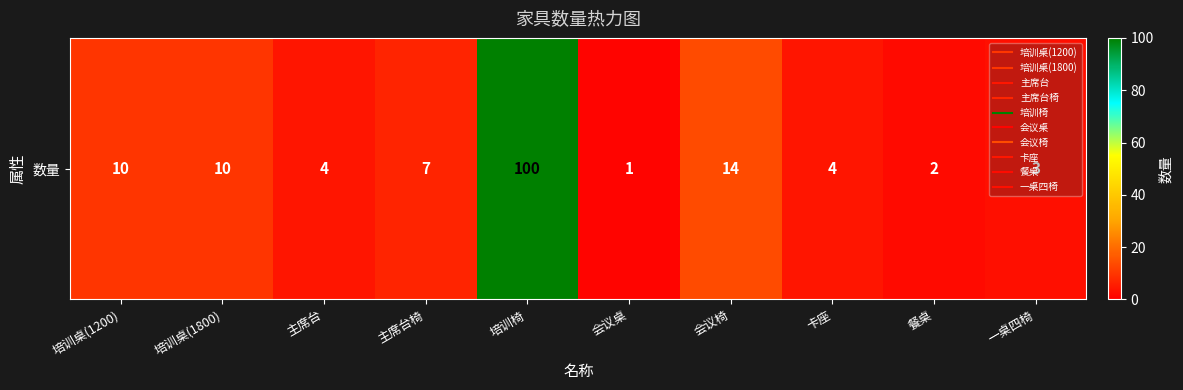

What is the average value?

16